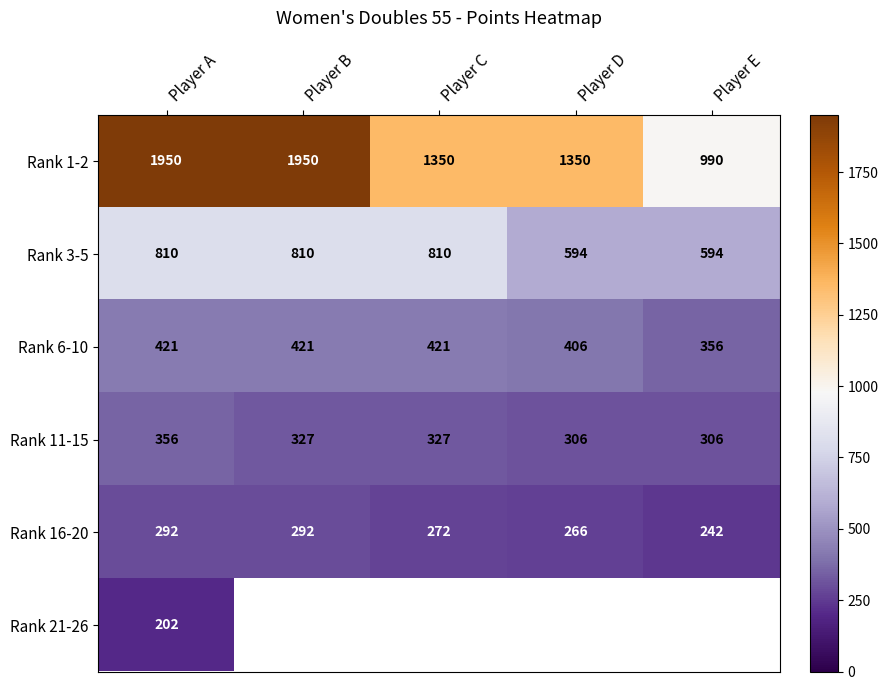

Count the Rank 11-15 values in the range 306 to 327.

4